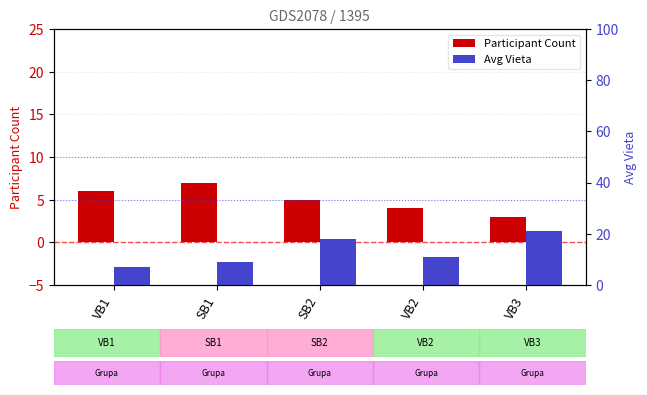

What position from the left is VB1?

1